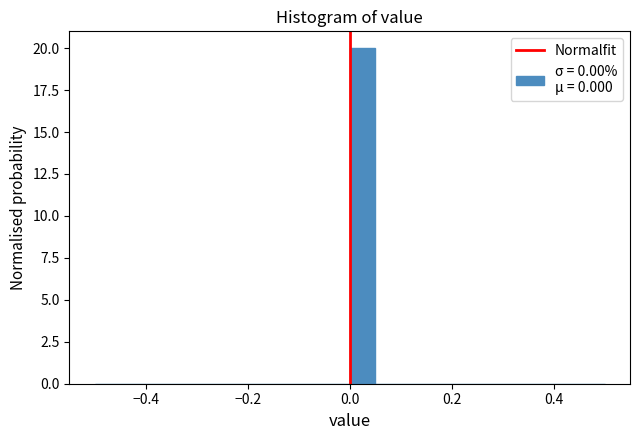

Around what value on the x-axis is the tallest bar? Give the approximate position of its centre, as read against the axis.

0.02